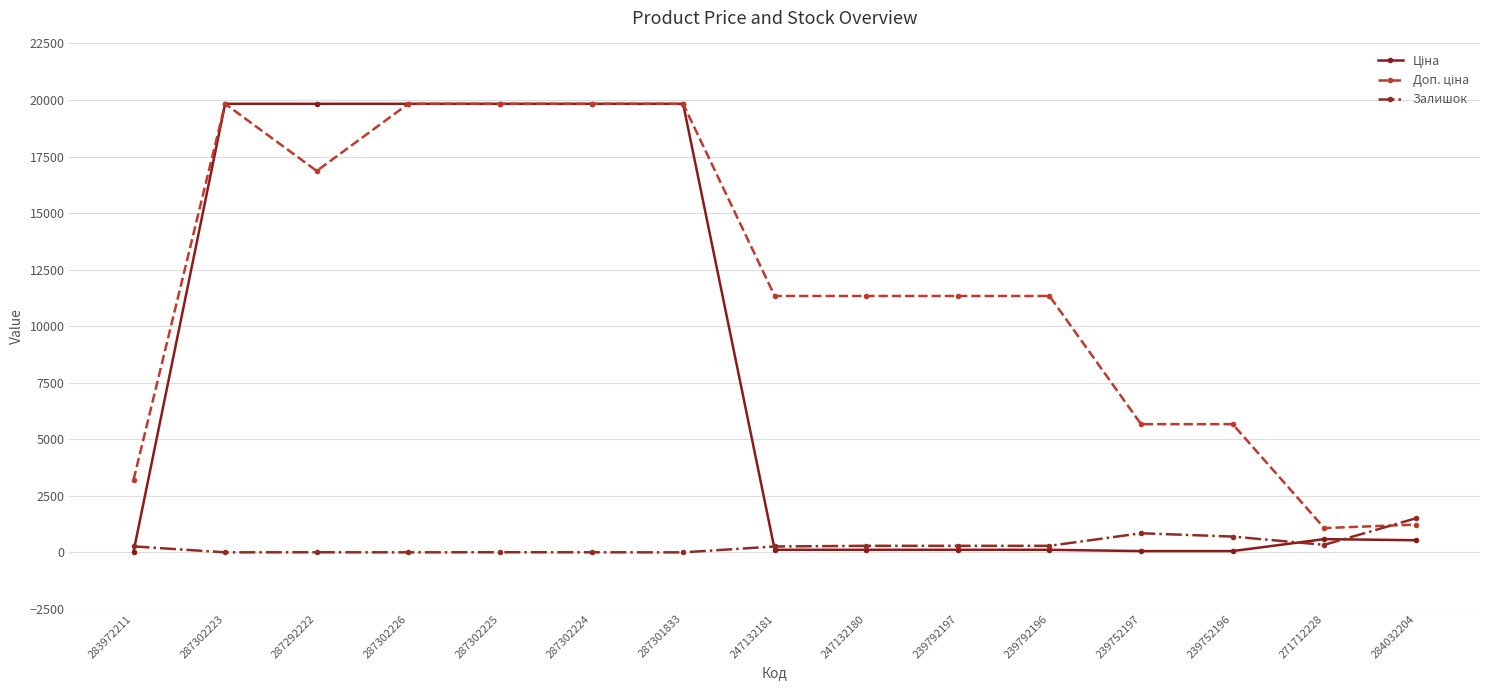

What is the sum of the Залишок values at 284032204 and 287302224?

1509.0